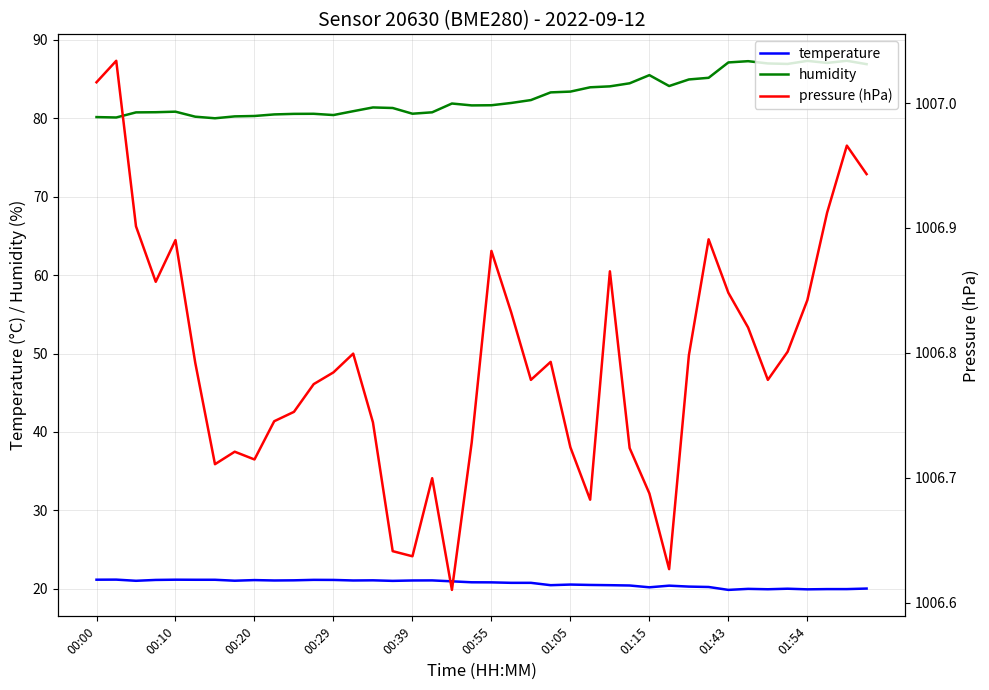

What is the sum of all pressure (hPa) values?

40271.8